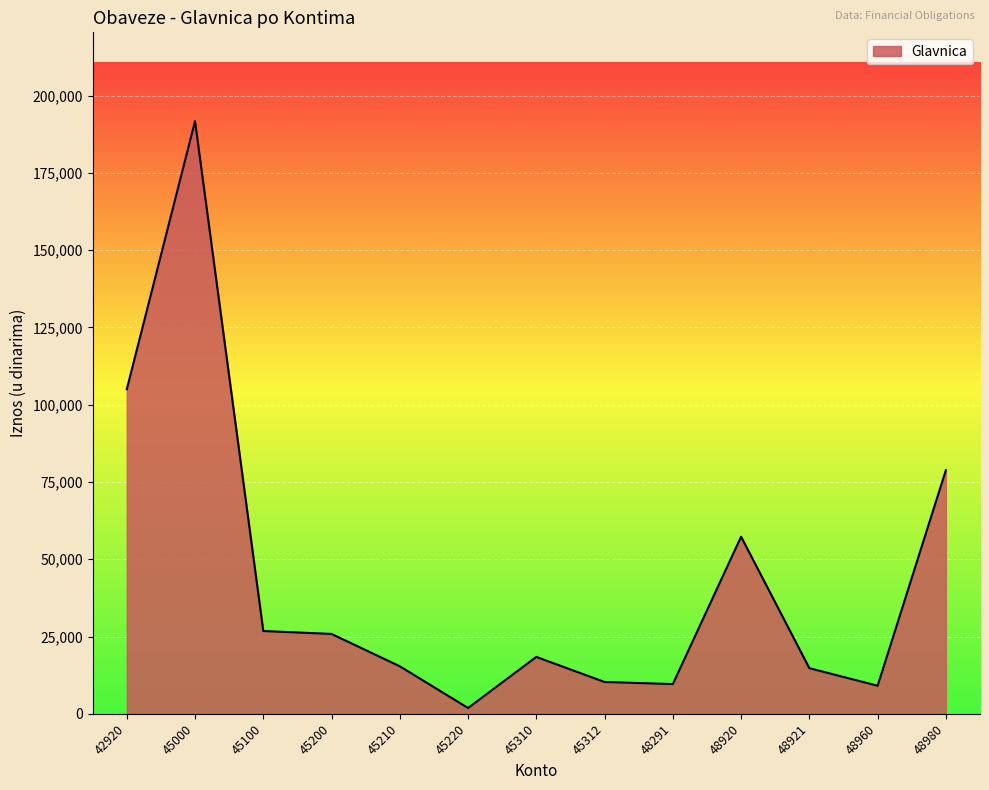

Between 42920 and 48960, which is larger?

42920